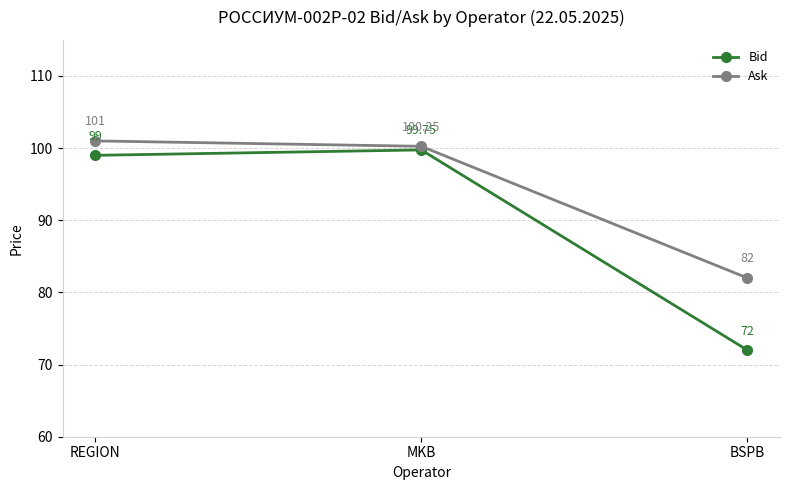

What is the approximate value of Ask at BSPB?

82.0